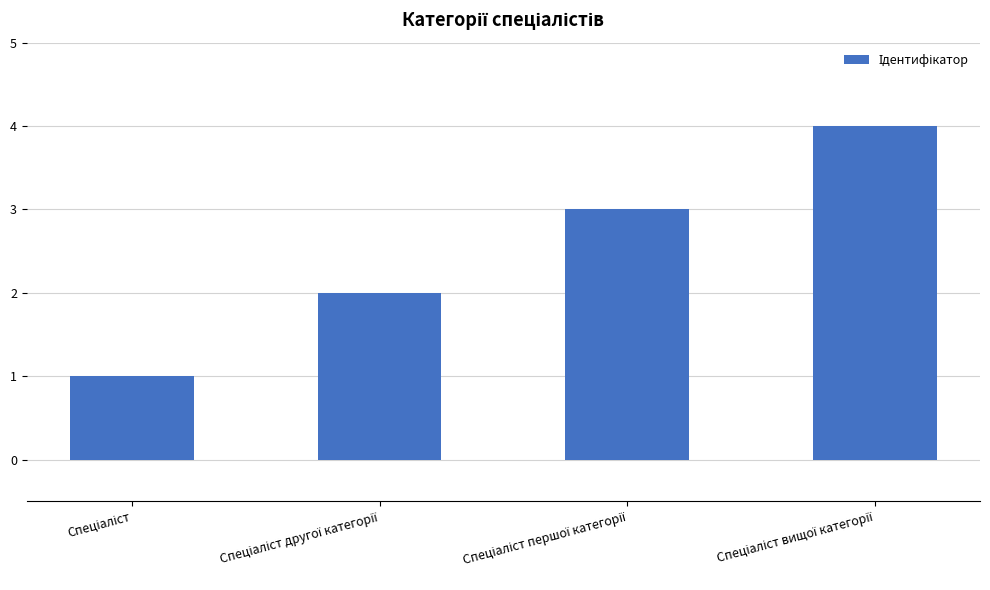

What is the sum of all values?

10